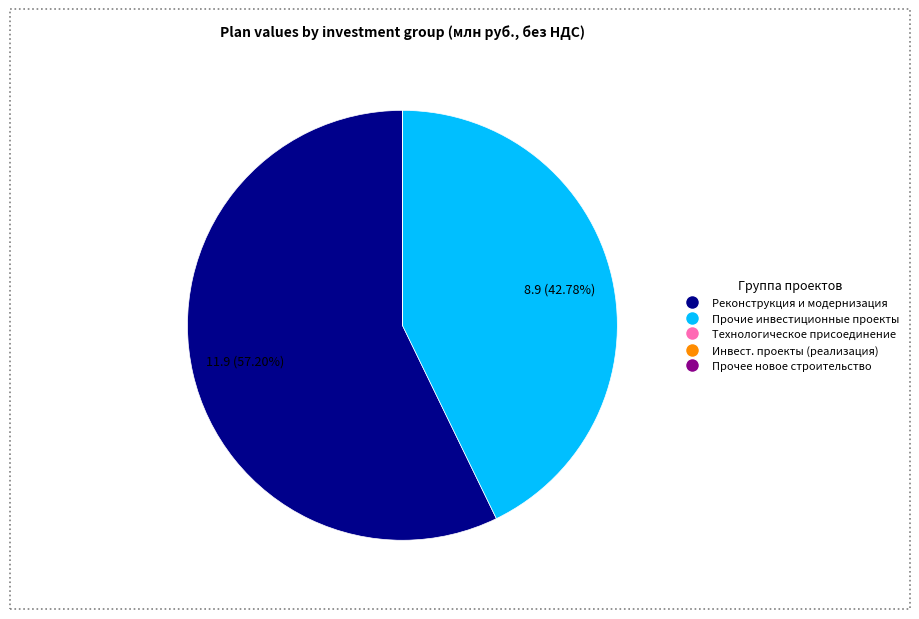

Which slice is the largest?

Реконструкция и модернизация